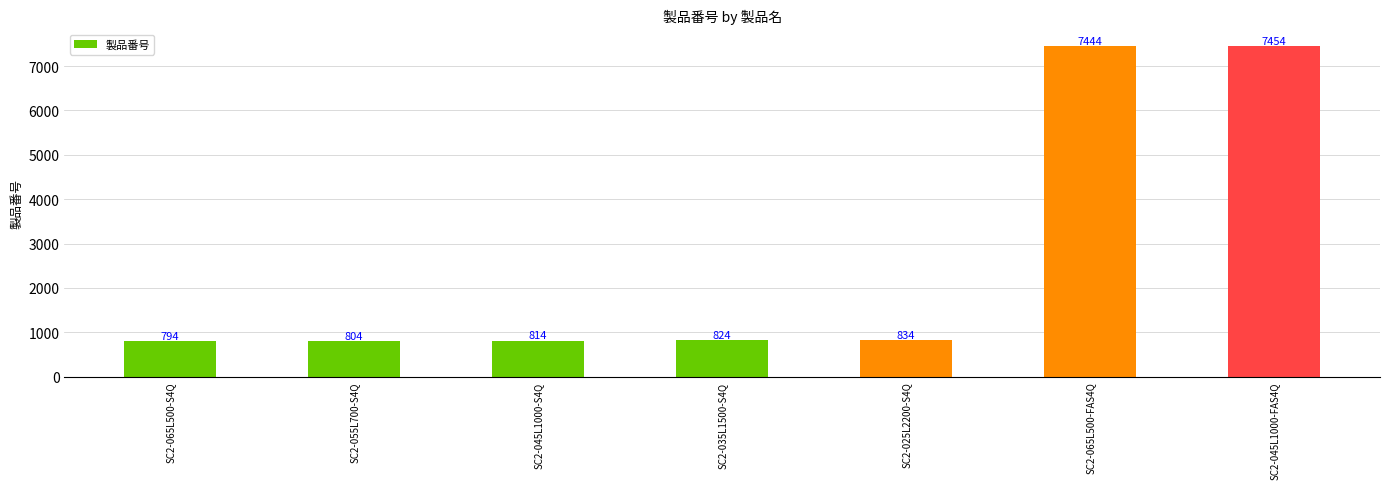

Which has a higher value, SC2-055L700-S4Q or SC2-065L500-FAS4Q?

SC2-065L500-FAS4Q